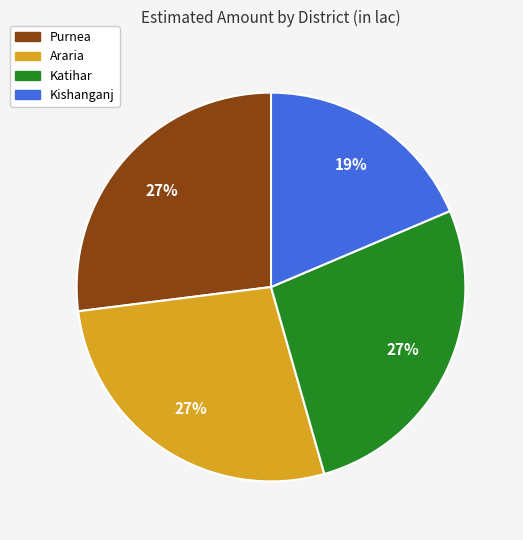

How many slices are in this pie chart?

4